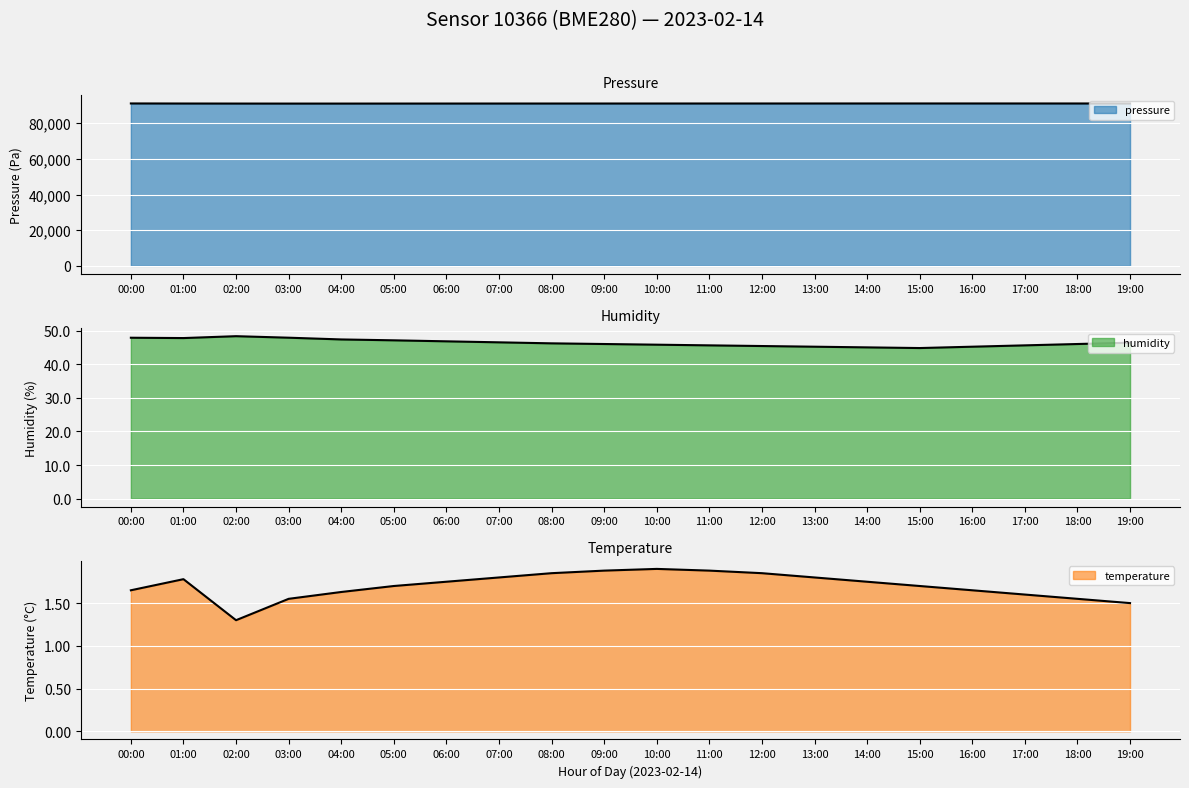

True or false: humidity and temperature intersect in this chart.

False